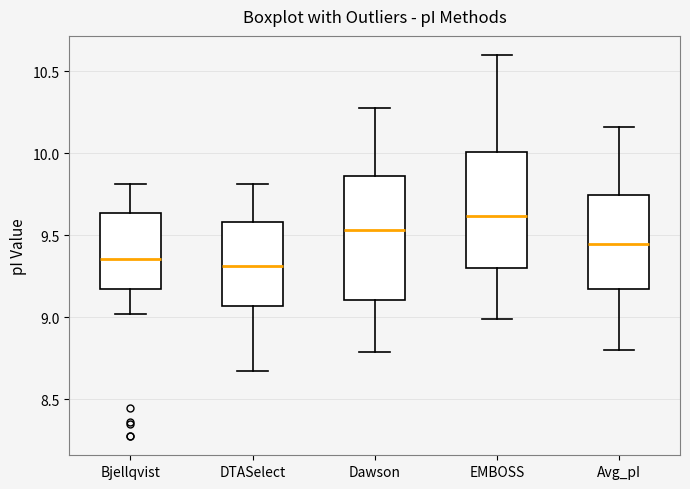

Reading left to right, transcribe this box plot: for each box, give where its median line is, the range the box spans, and where its two whiskers end, as read against the y-axis. The values are not printed on the chart, so give them approximately, as read against the axis.

Bjellqvist: median 9.35, box 9.15 to 9.65, whiskers 9.00 to 9.80
DTASelect: median 9.30, box 9.05 to 9.60, whiskers 8.65 to 9.80
Dawson: median 9.55, box 9.10 to 9.85, whiskers 8.80 to 10.30
EMBOSS: median 9.60, box 9.30 to 10.00, whiskers 9.00 to 10.60
Avg_pI: median 9.45, box 9.15 to 9.75, whiskers 8.80 to 10.15